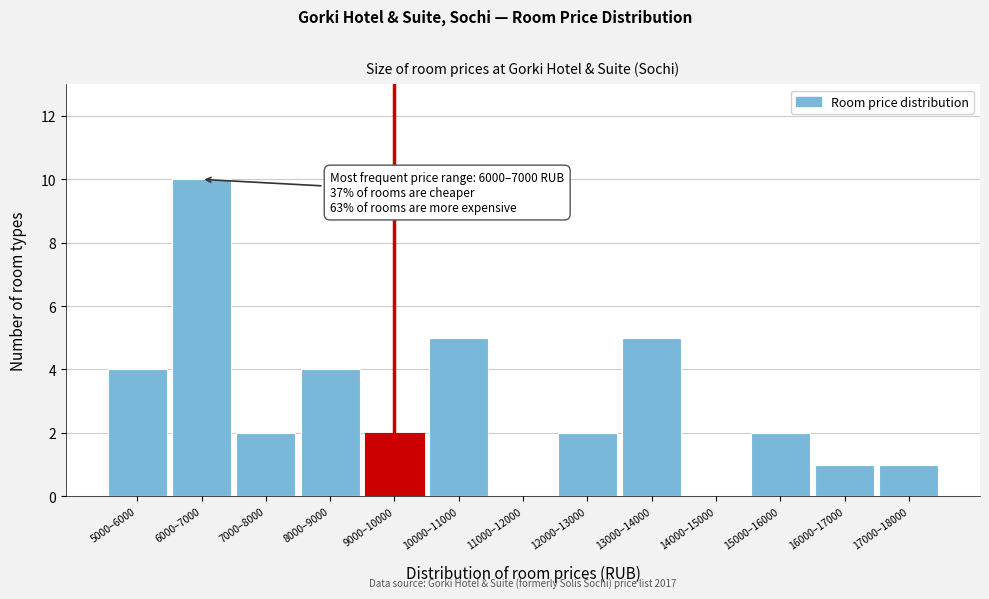

Reading right to left, list all the values displayed in this chart.

17000–18000=1	16000–17000=1	15000–16000=2	14000–15000=0	13000–14000=5	12000–13000=2	11000–12000=0	10000–11000=5	9000–10000=2	8000–9000=4	7000–8000=2	6000–7000=10	5000–6000=4